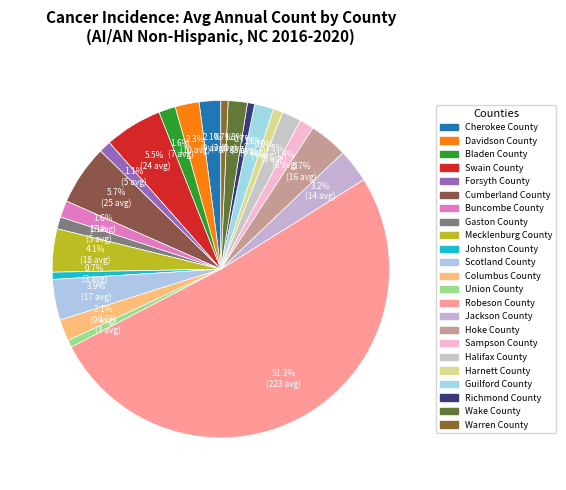

Does any single category account for the majority?

Yes